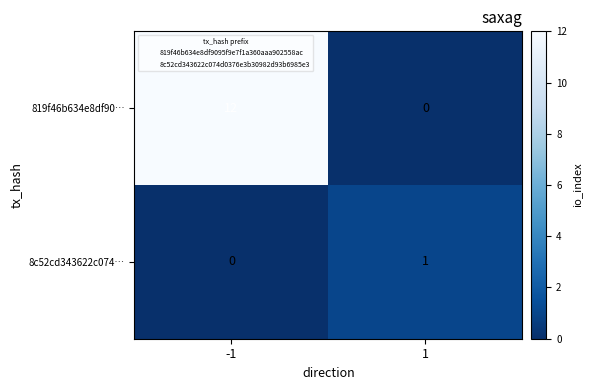

What is the total value across all series at 1?

1